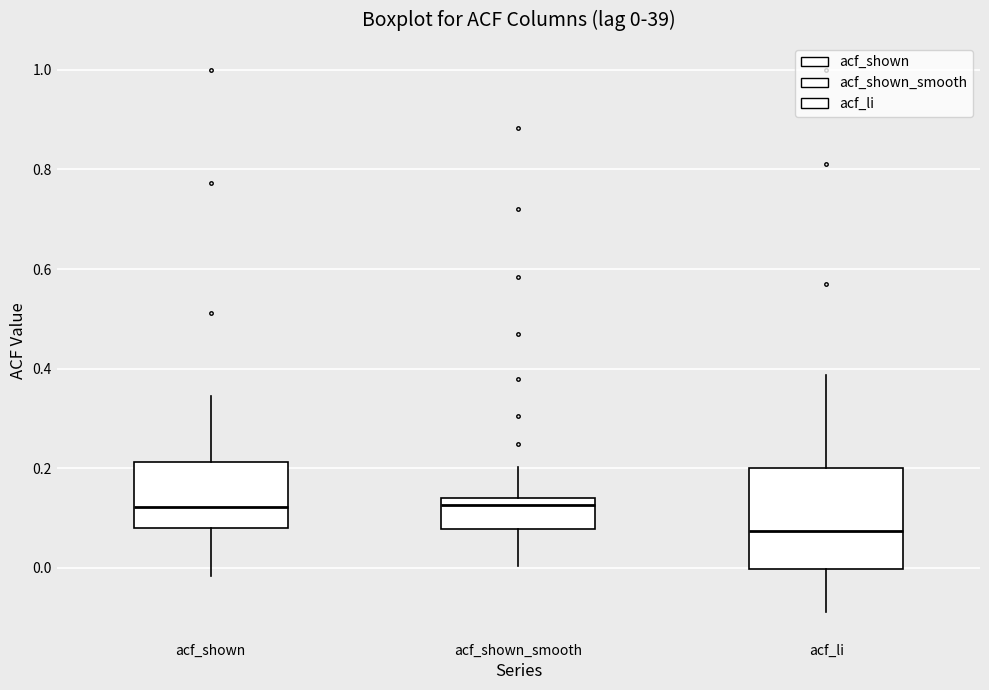

Which box has the lowest median line?

acf_li